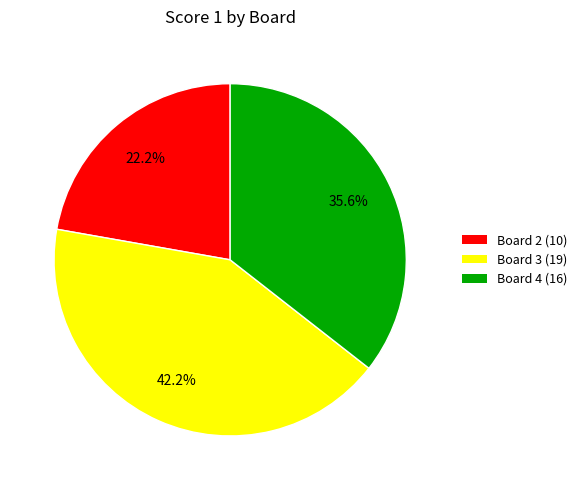

Does any single category account for the majority?

No